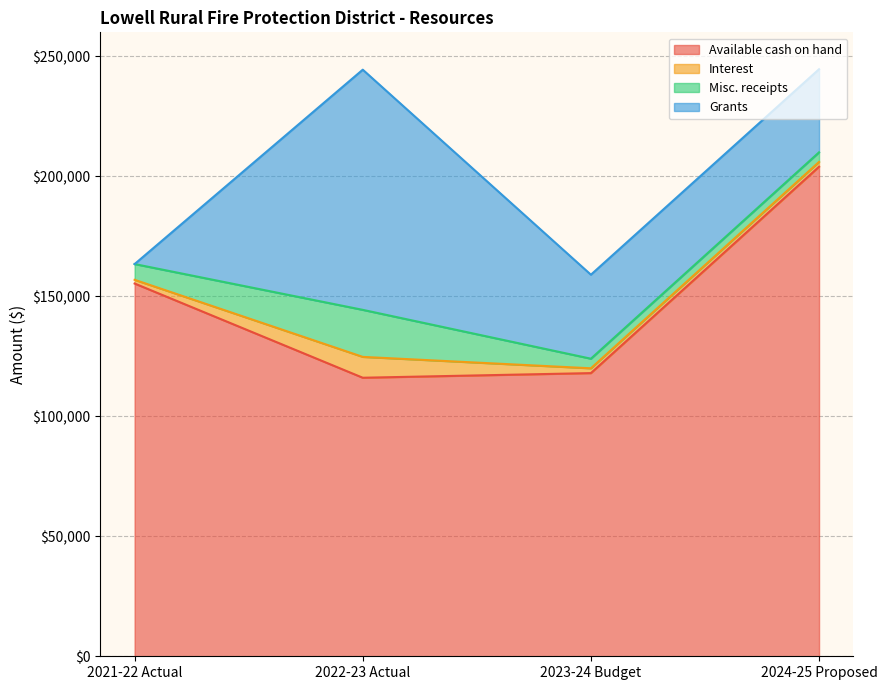

Reading right to left, what are all the values shown in this chart?

Available cash on hand: 2024-25 Proposed=204000	2023-24 Budget=118000	2022-23 Actual=116067	2021-22 Actual=155327
Interest: 2024-25 Proposed=2000	2023-24 Budget=2000	2022-23 Actual=8692	2021-22 Actual=1541
Misc. receipts: 2024-25 Proposed=4000	2023-24 Budget=4000	2022-23 Actual=19598	2021-22 Actual=6572
Grants: 2024-25 Proposed=34630	2023-24 Budget=35000	2022-23 Actual=100080	2021-22 Actual=0